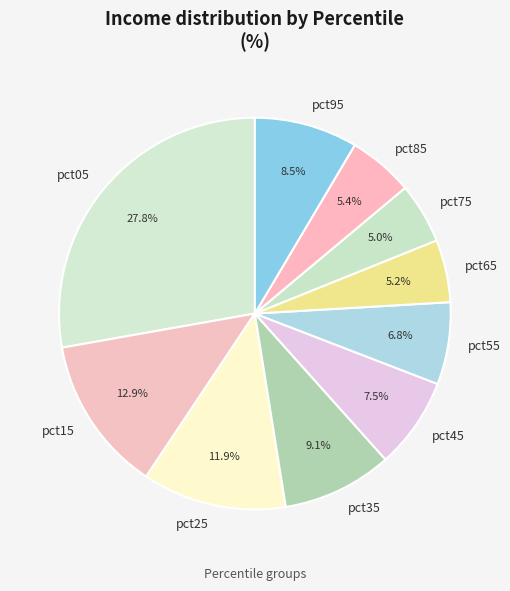

Count the number of slices in the pie.

10